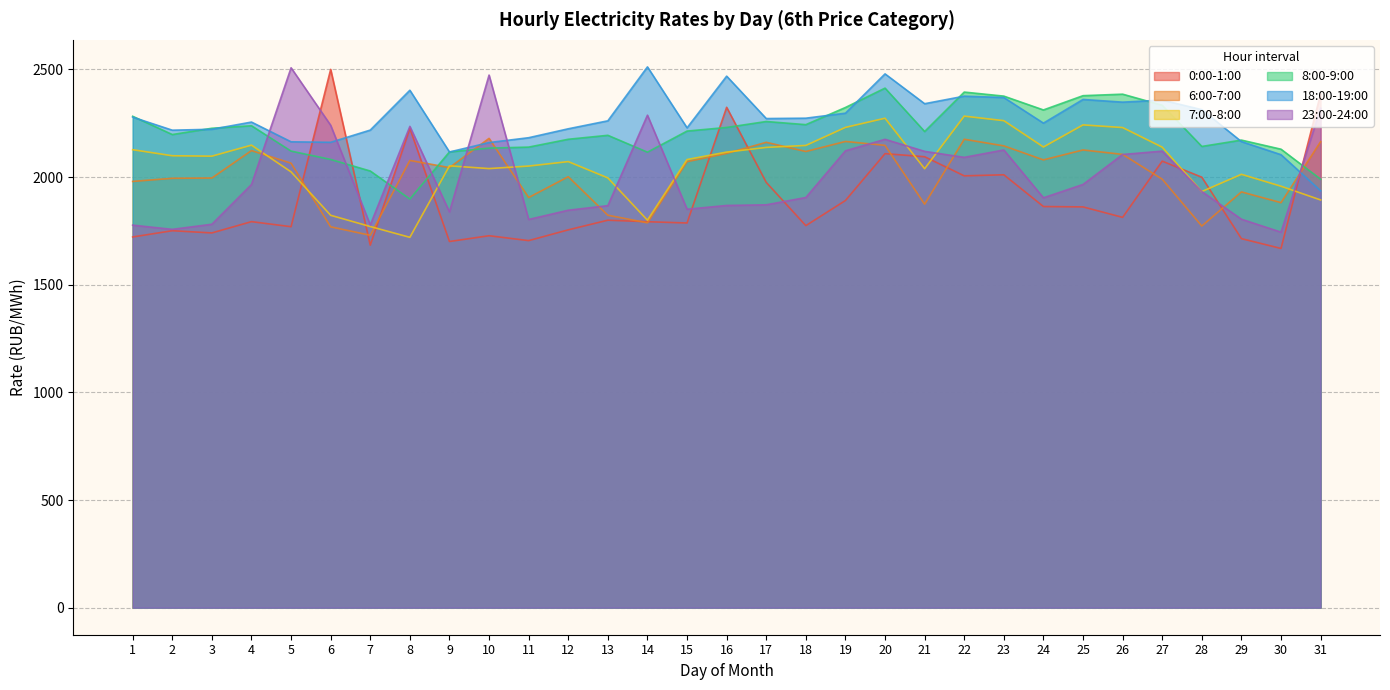

At which category does 0:00-1:00 reach its first local peak?

2